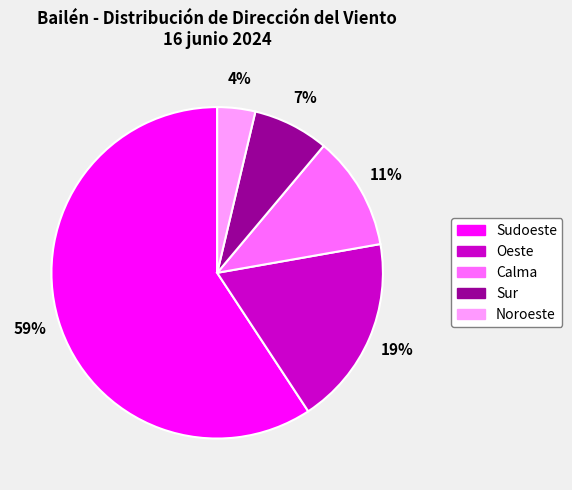

What is the largest slice in the pie chart?

Sudoeste